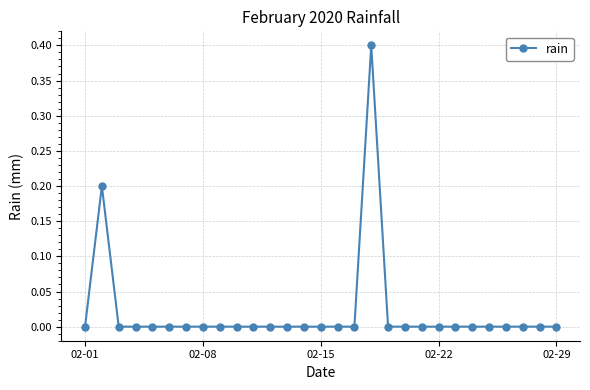

Does the chart have visible grid lines?

Yes